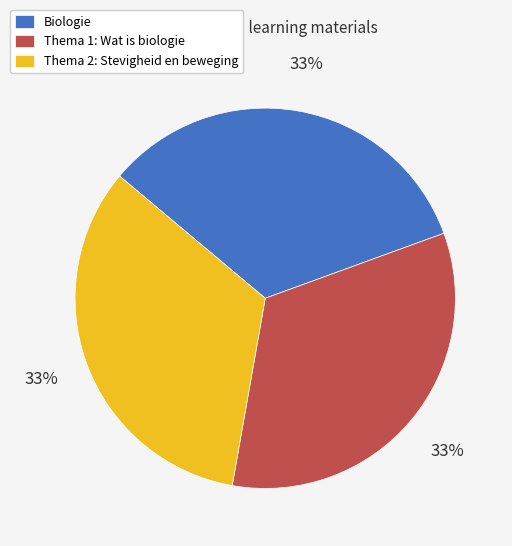

Does Biologie account for over 50% of the chart?

No